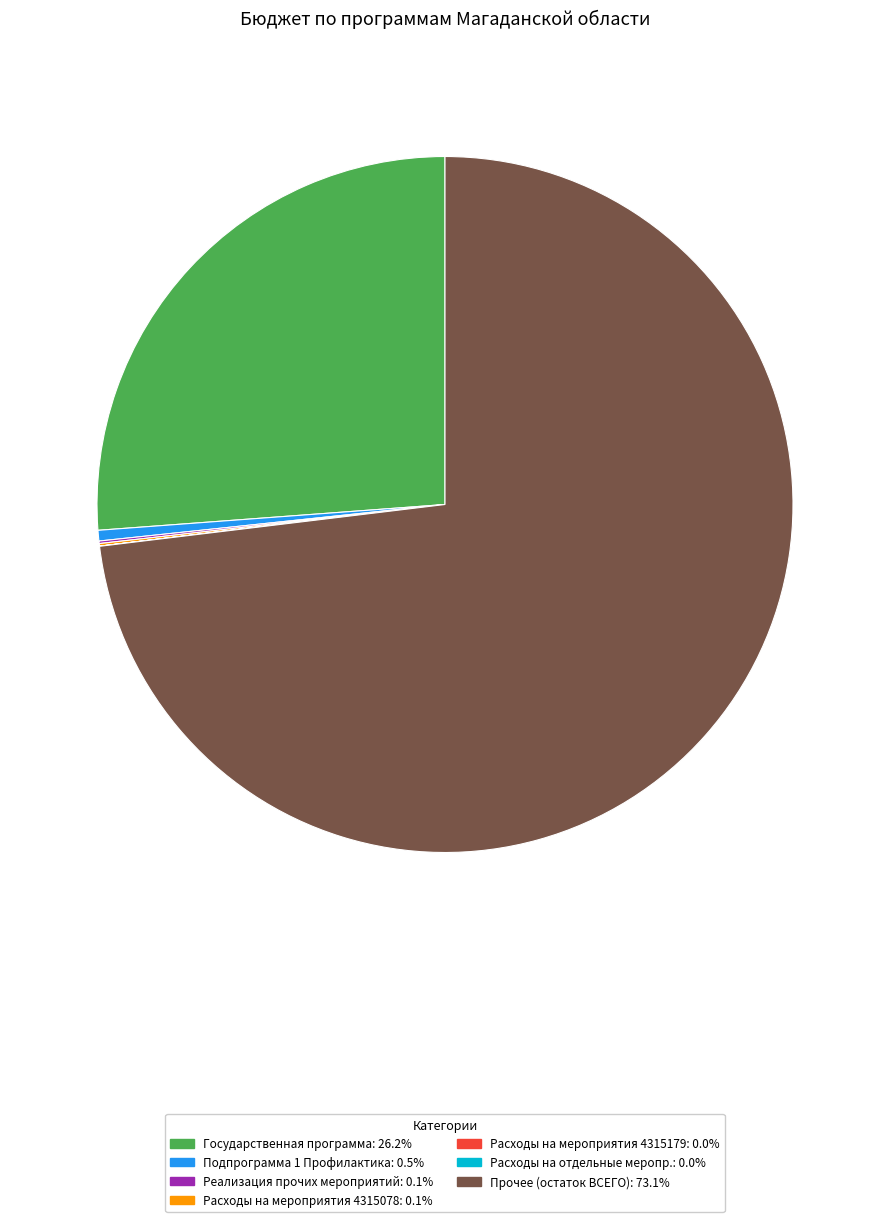

Is there any slice that represents more than half of the pie?

Yes